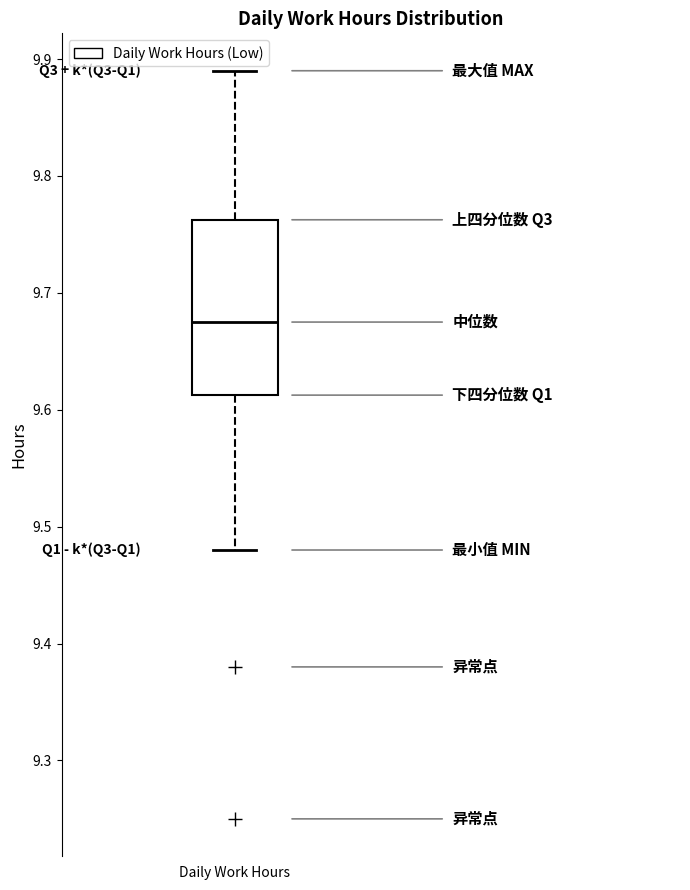

Read this box plot against the y-axis: the position of the median line, the range covered by the box, and the ends of both whiskers. The values are not printed on the chart, so give them approximately, as read against the axis.

median 9.68, box 9.61 to 9.76, whiskers 9.48 to 9.89